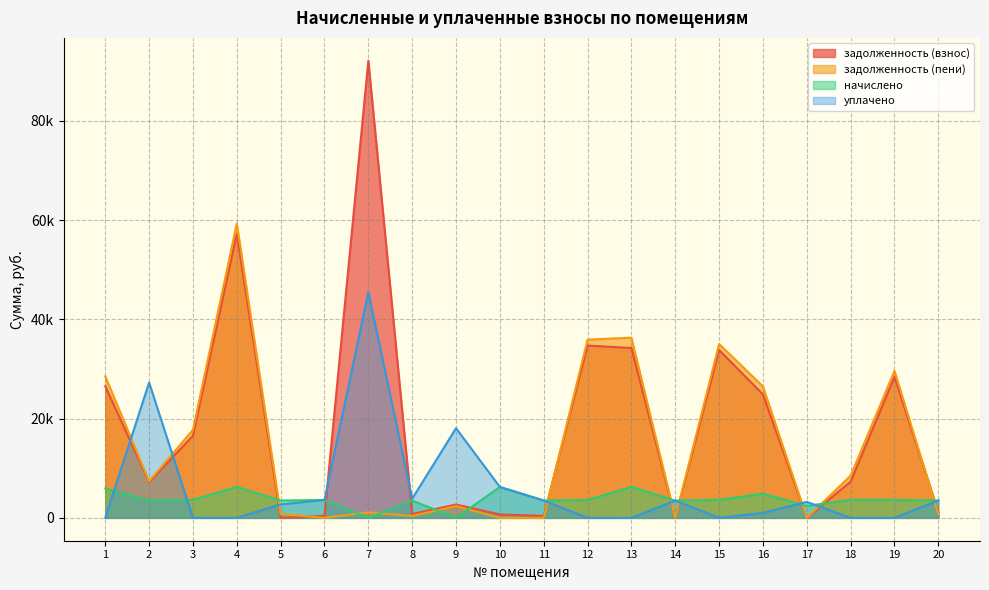

Which label corresponds to the largest value in the chart?

7